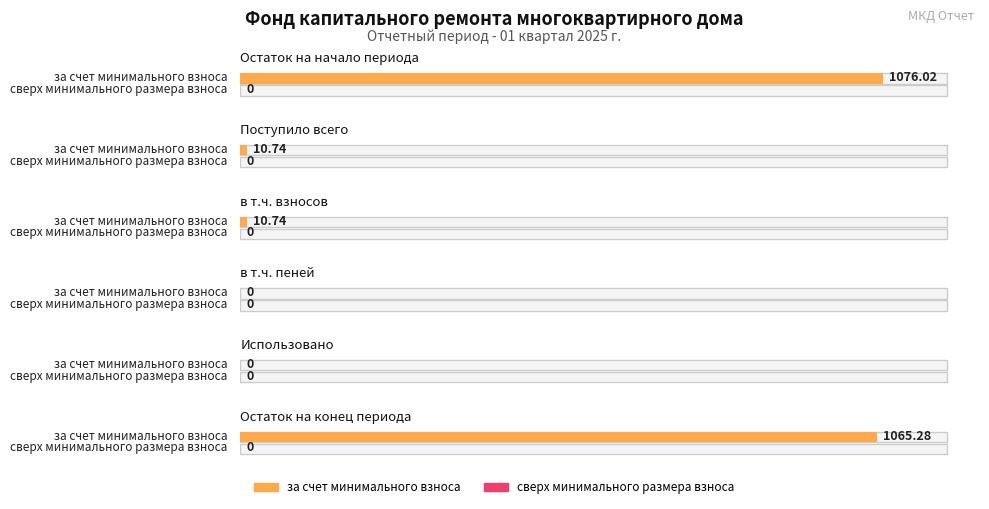

What is the label of the 3rd bar from the left?

в т.ч. взносов